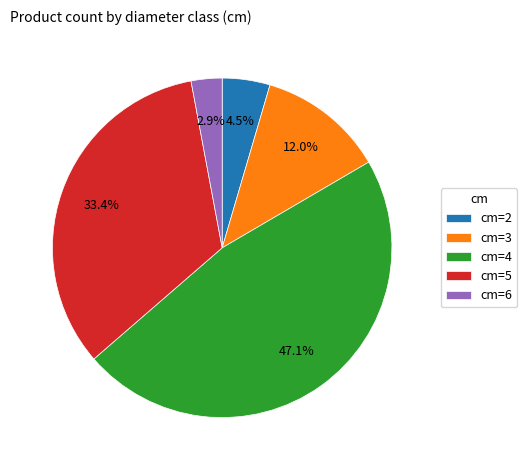

Which slice is the largest?

cm=4